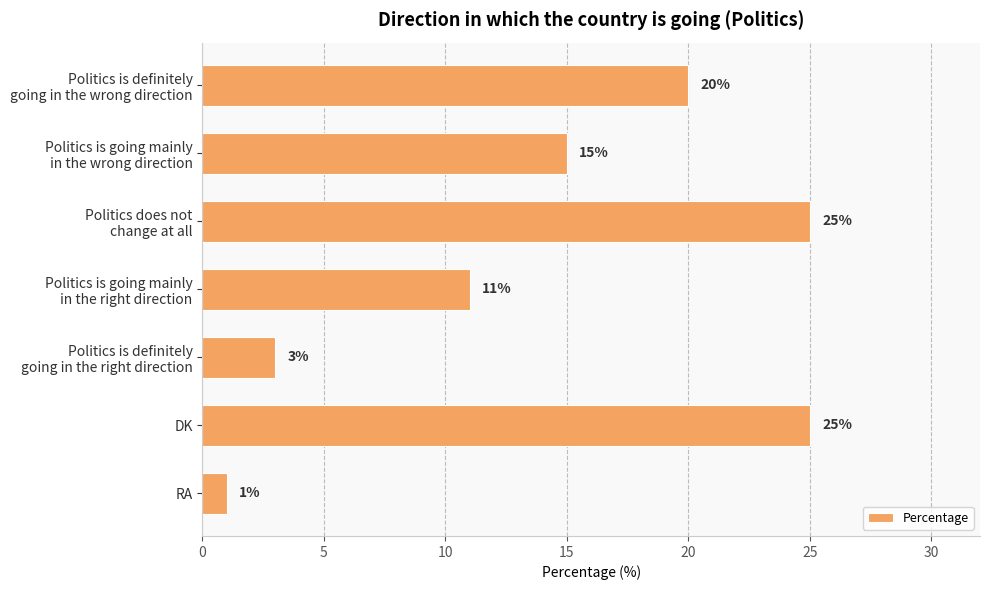

What is the average value?

14